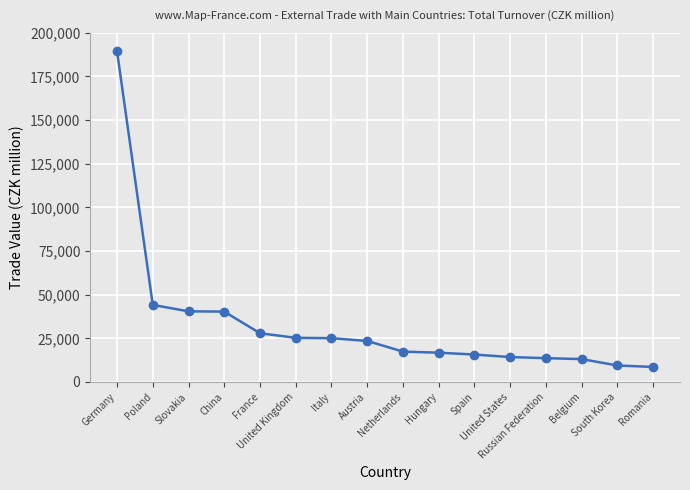

What value does the data have at Netherlands?

17375